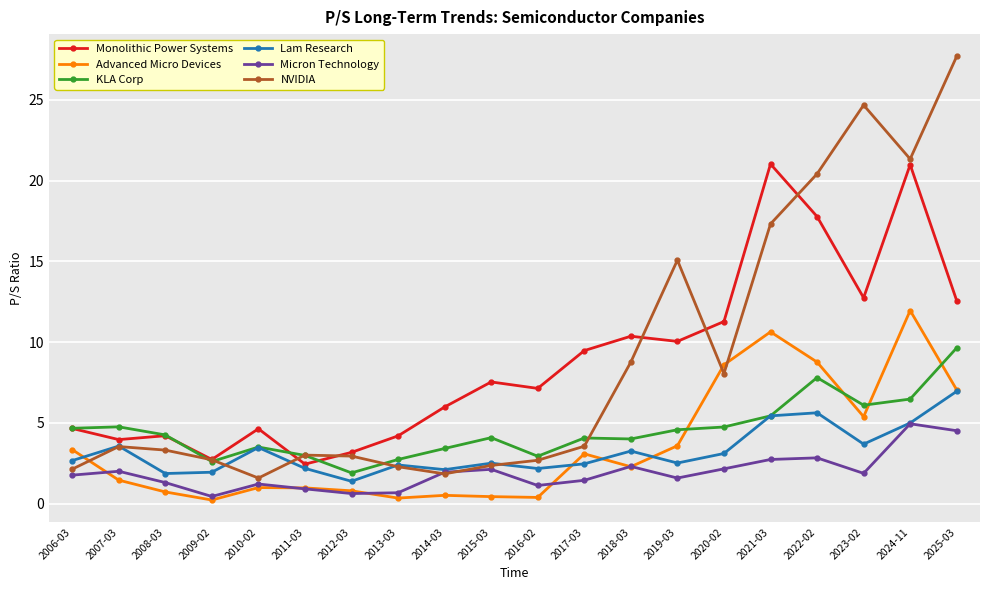

True or false: Micron Technology and KLA Corp intersect in this chart.

False